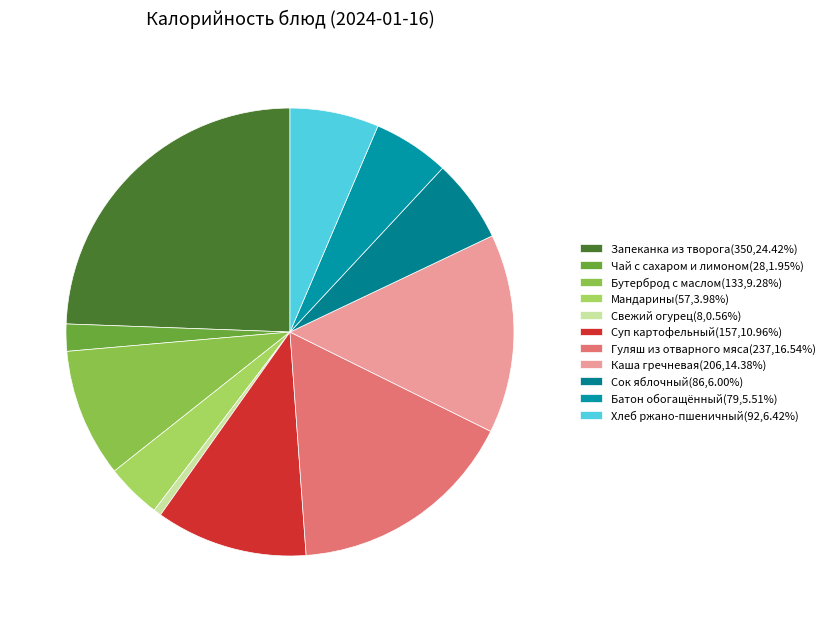

True or false: Бутерброд с маслом accounts for 20% of the total.

False